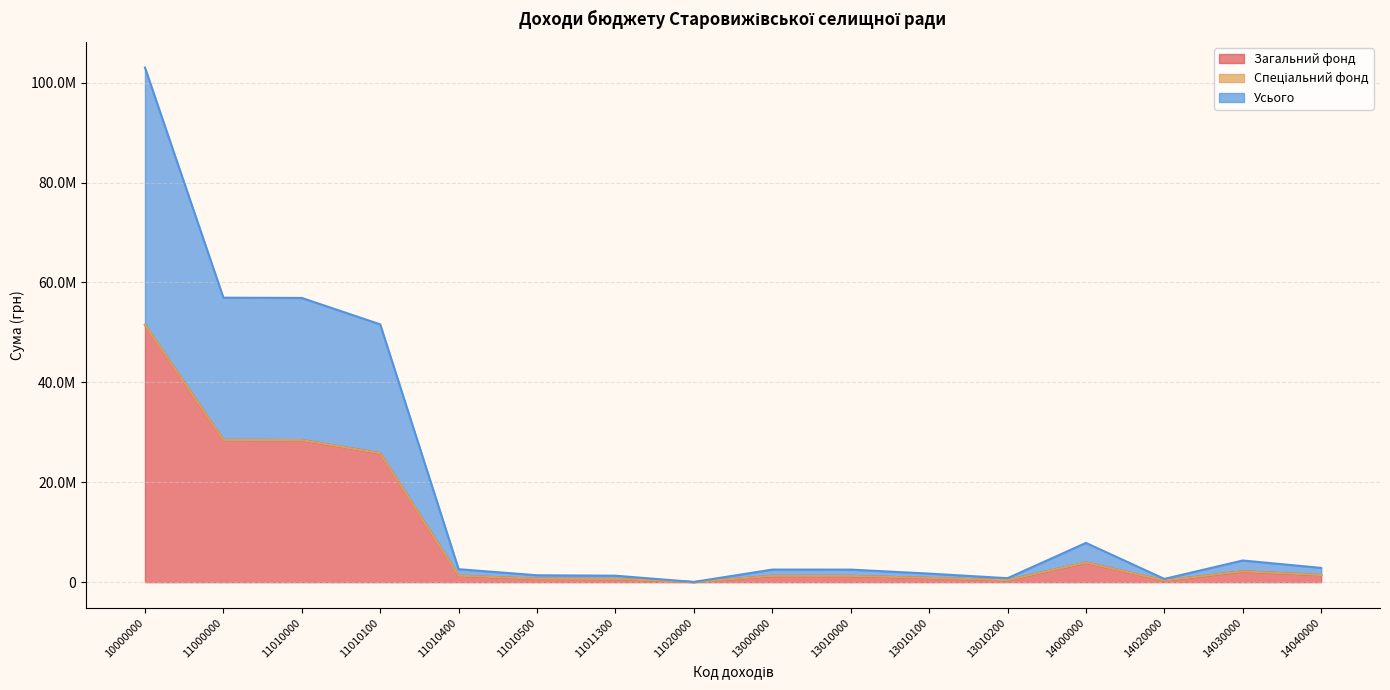

Which has a higher value, 14030000 or 11020000?

14030000